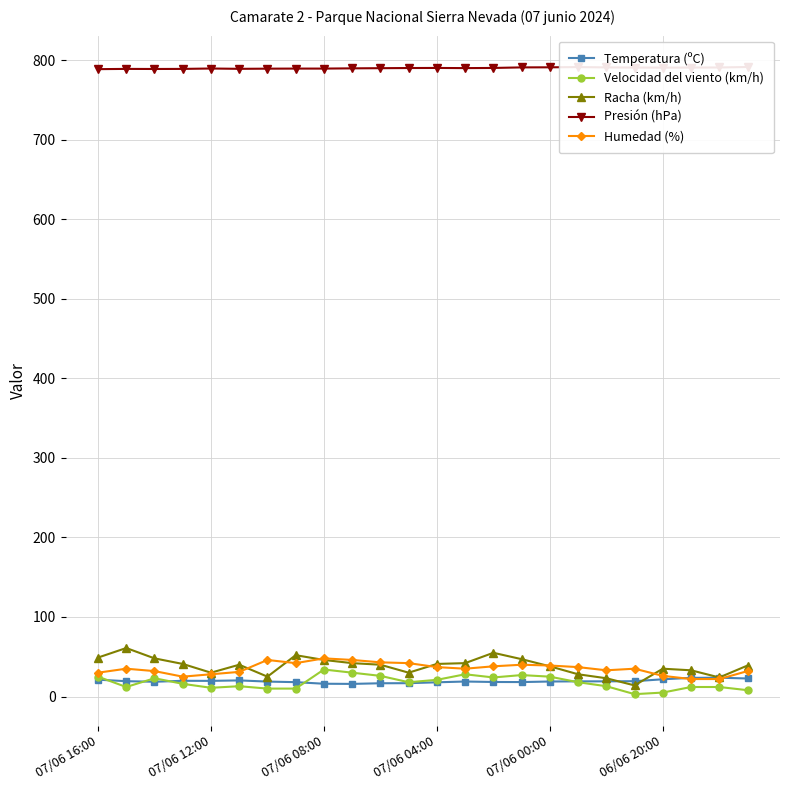

The Temperatura (ºC) series shows 16.1 at 07/06 08:00. True or false?

True